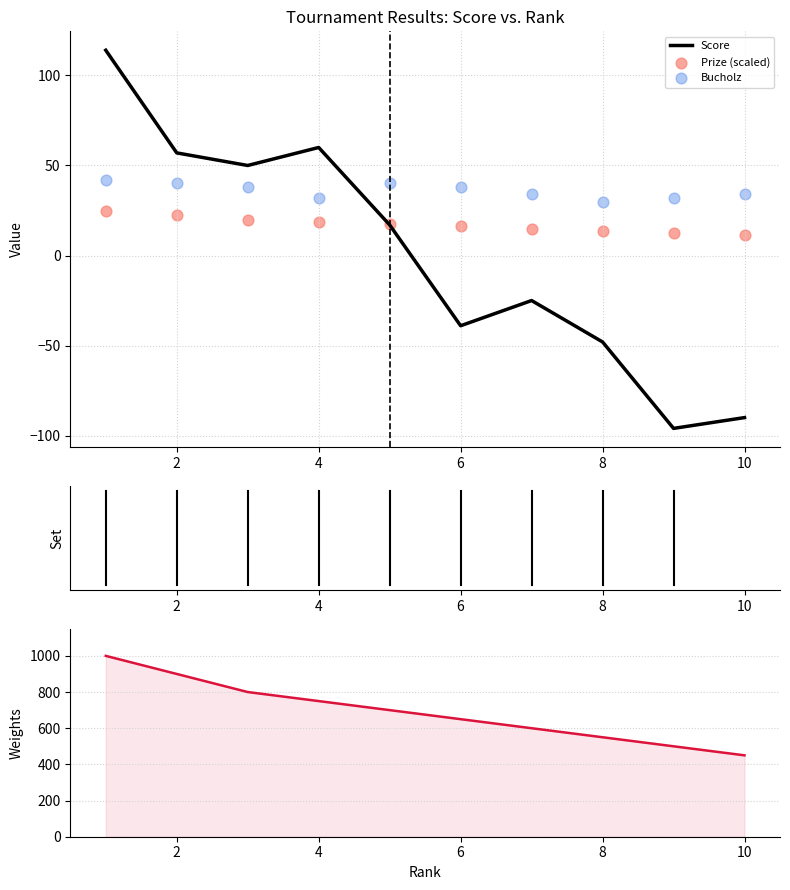

Which series contains the highest Y value?

Score